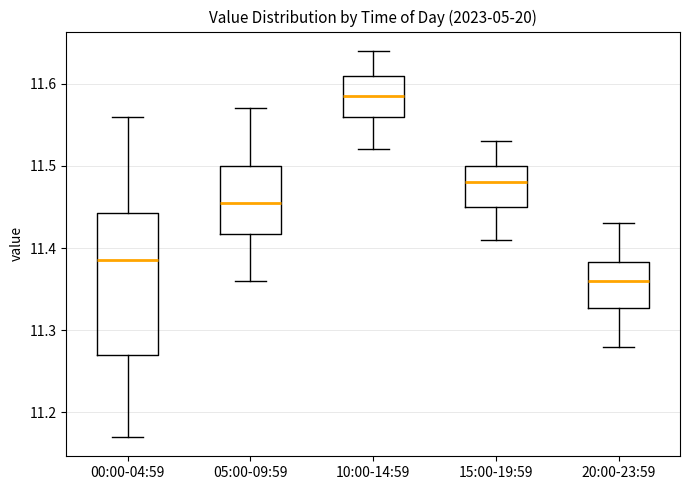

Which box has the lowest median line?

20:00-23:59